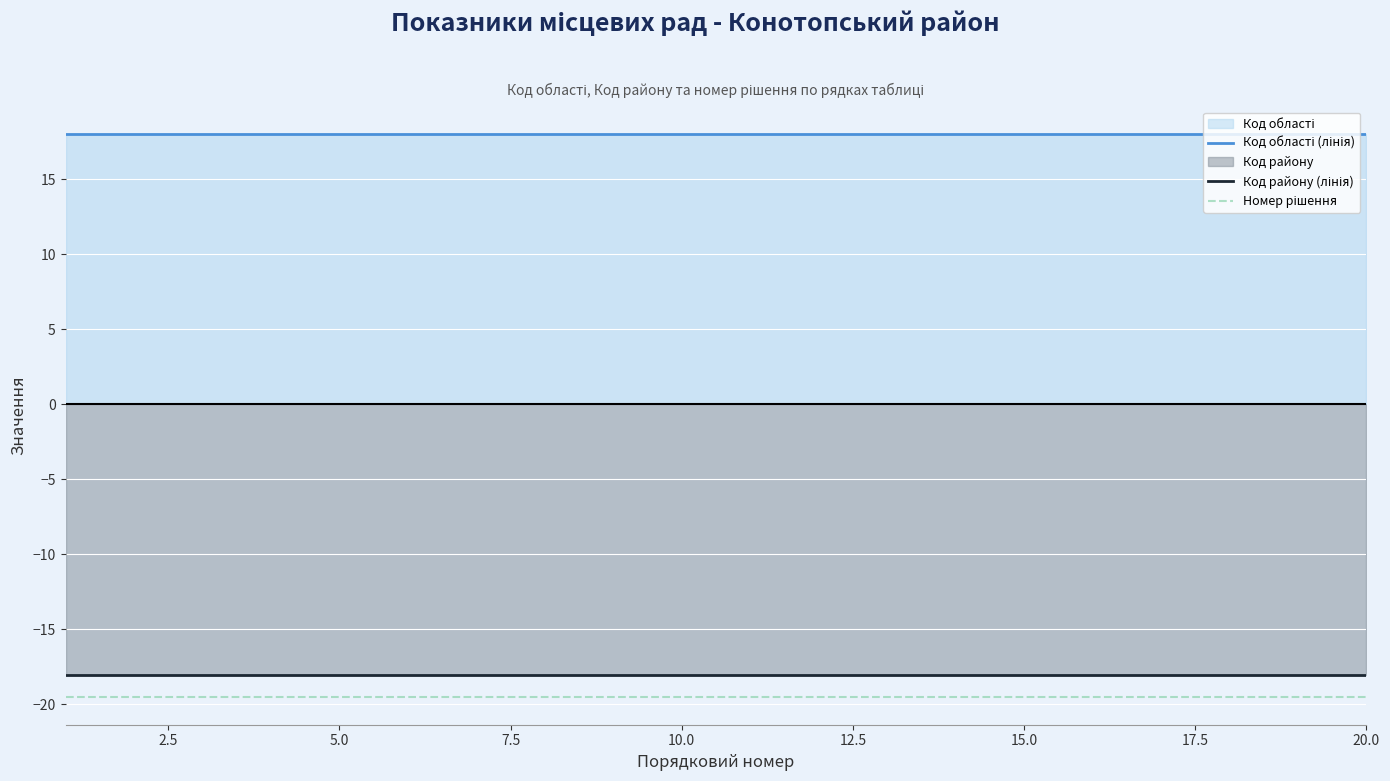

What is the smallest value displayed?

-19.5